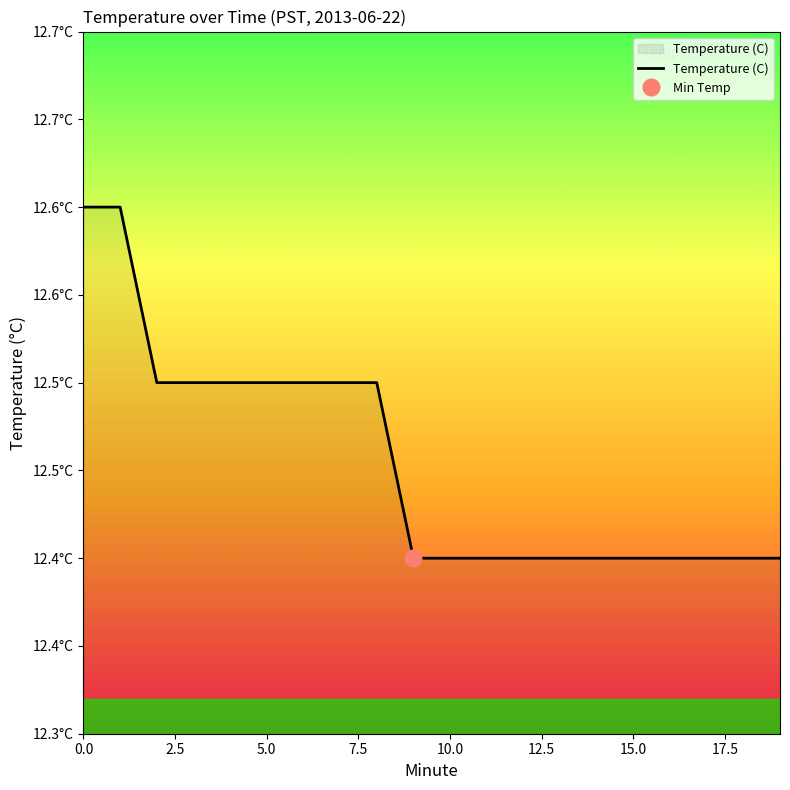

What is the value of the 10th point from the left?

12.4